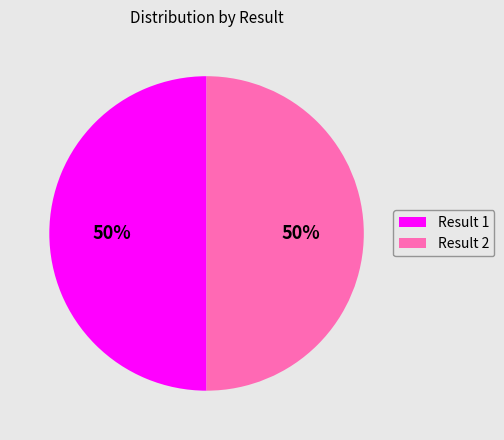

Approximately how many times larger is the value at Result 2 compared to Result 1?

1.0